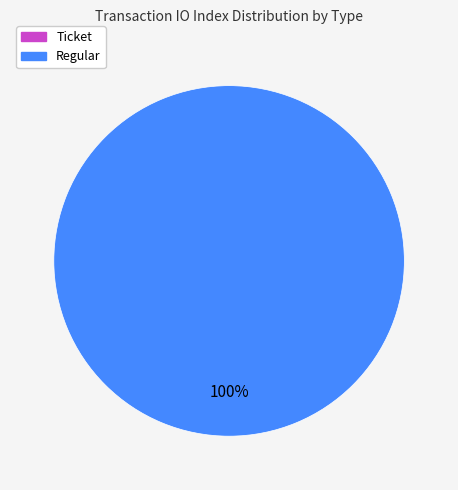

To the nearest percent, what is the difference between the Regular and Ticket slice percentages?

100%